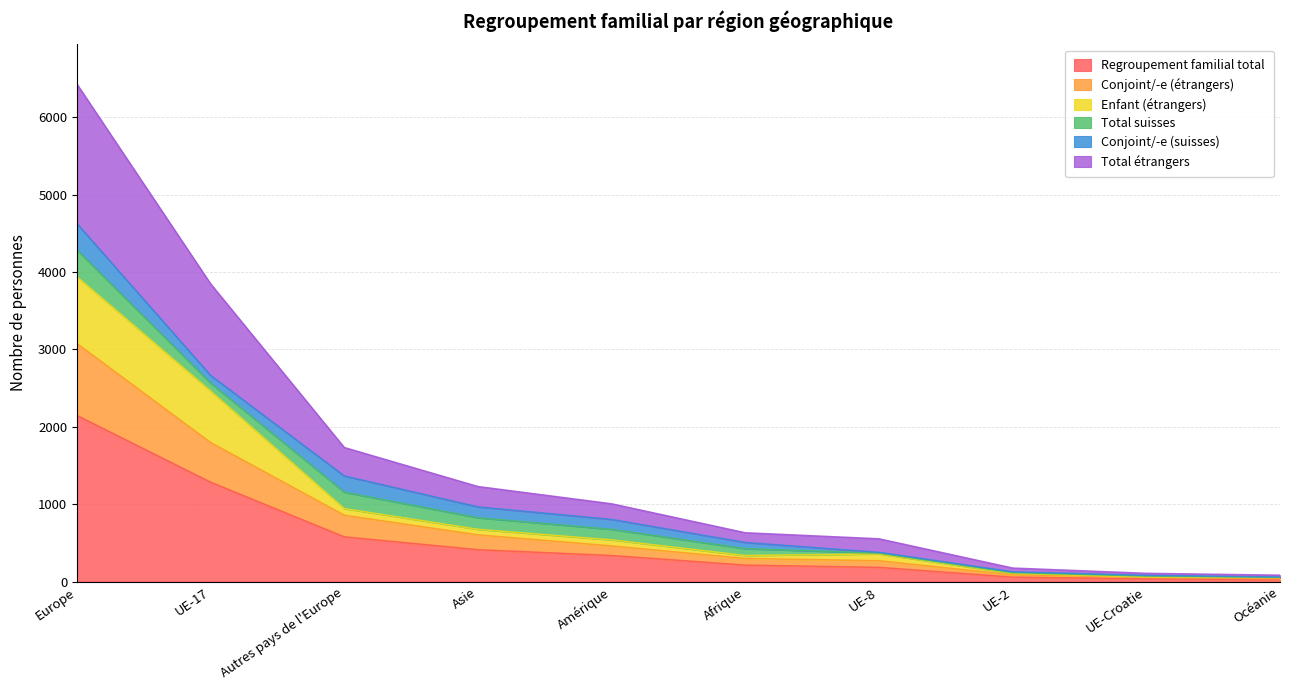

Which has a higher value, UE-Croatie or UE-8?

UE-8